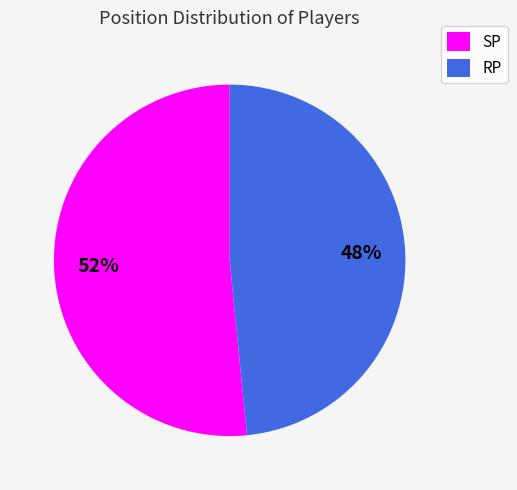

To the nearest percent, what is the combined percentage of RP and SP?

100%